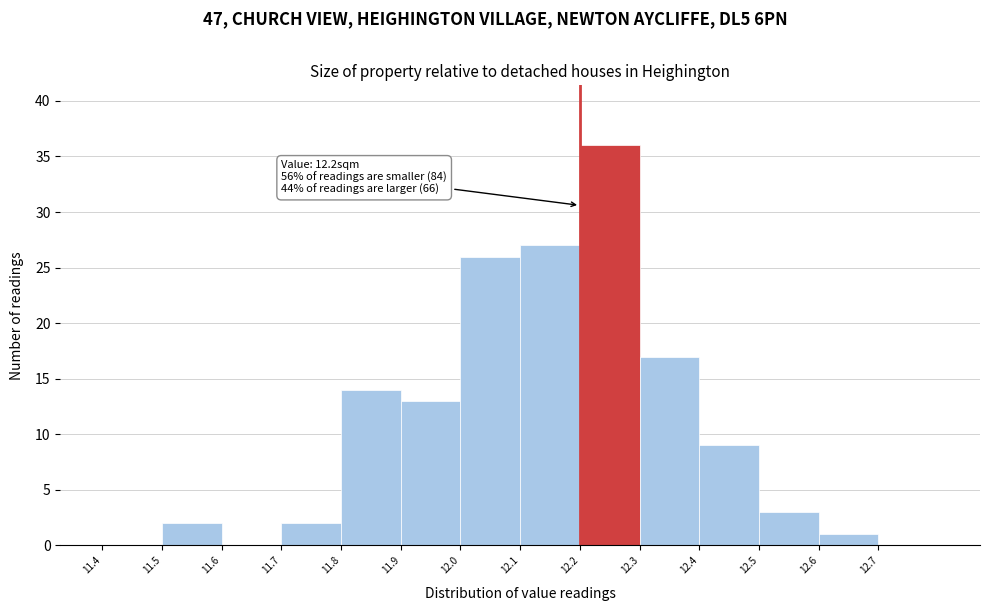

Over which range of the x-axis is the bar tallest?

12.2 to 12.3